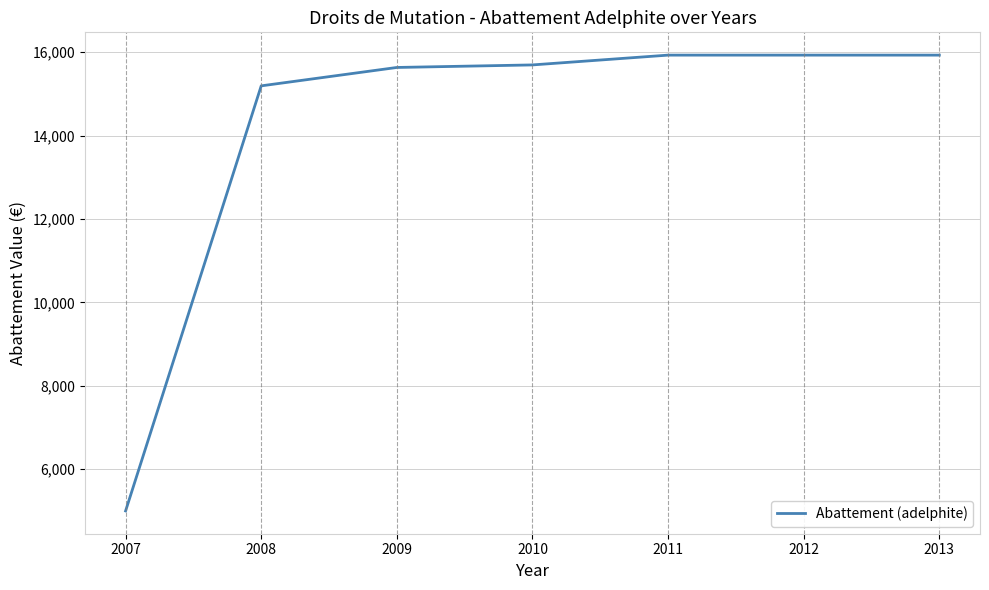

Approximately how many times larger is the value at 2012 compared to 2011?

1.0